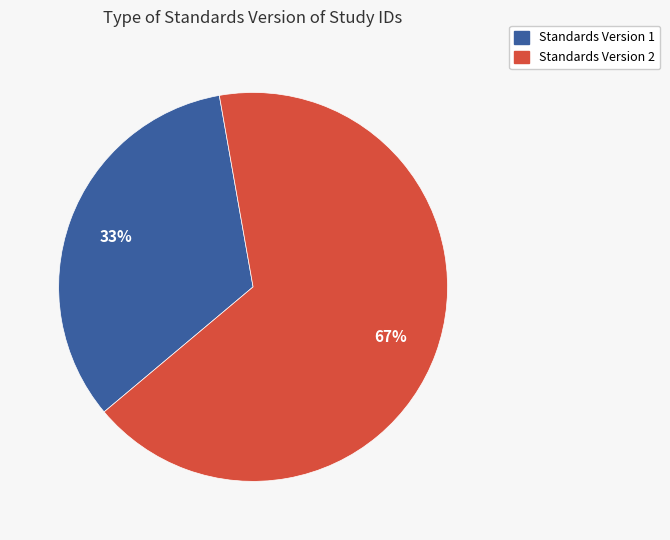

To the nearest percent, what is the average slice percentage?

50%